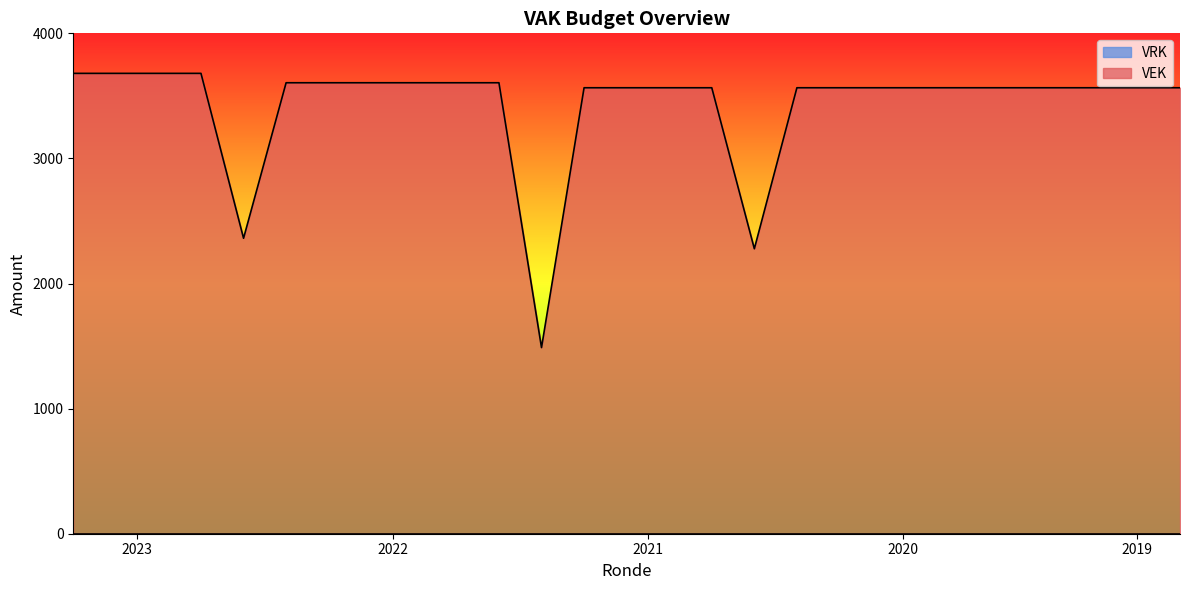

What is the greatest value displayed?

3680